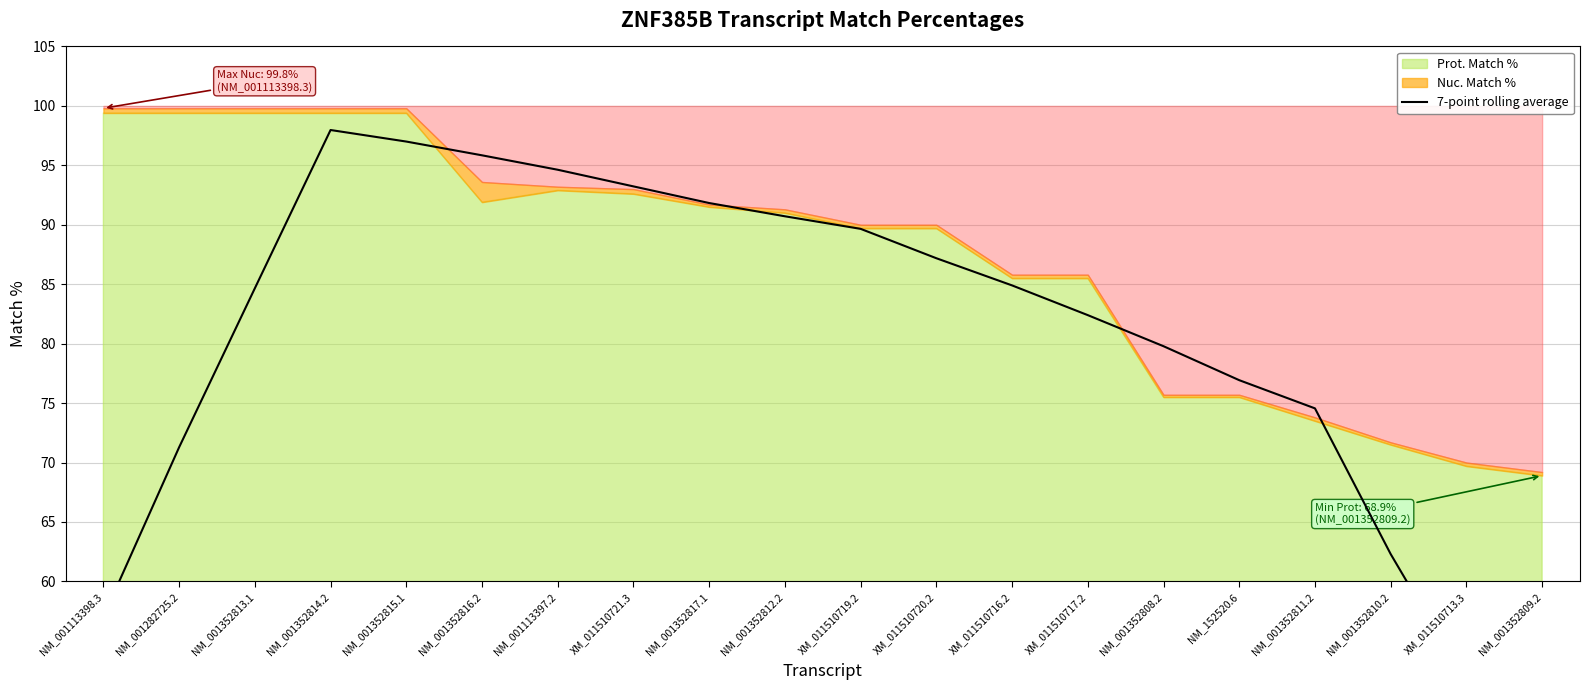

Reading left to right, what are all the values shown in this chart?

NM_001113398.3=57.0	NM_001282725.2=71.3	NM_001352813.1=84.7	NM_001352814.2=98.0	NM_001352815.1=97.0	NM_001352816.2=95.8	NM_001113397.2=94.6	XM_011510721.3=93.2	NM_001352817.1=91.8	NM_001352812.2=90.7	XM_011510719.2=89.7	XM_011510720.2=87.2	XM_011510716.2=84.9	XM_011510717.2=82.4	NM_001352808.2=79.8	NM_152520.6=76.9	NM_001352811.2=74.6	NM_001352810.2=62.3	XM_011510713.3=51.5	NM_001352809.2=40.7